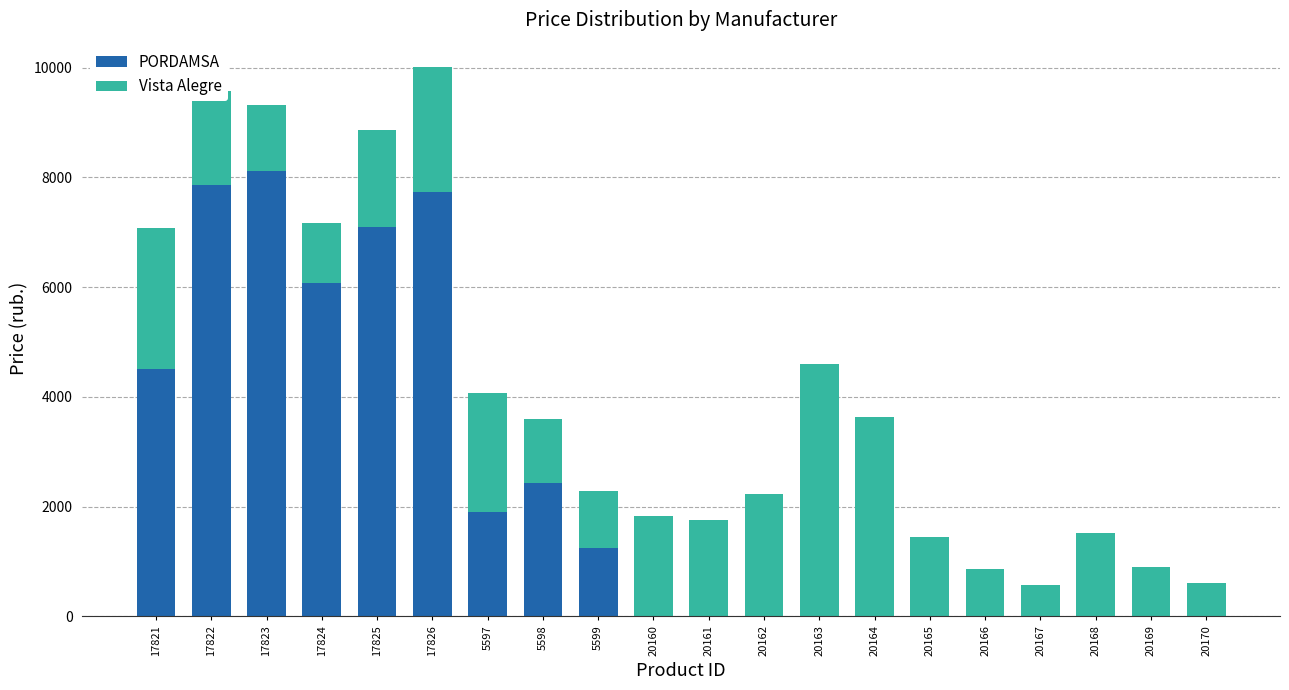

At which label is PORDAMSA closest to 4059?

17821